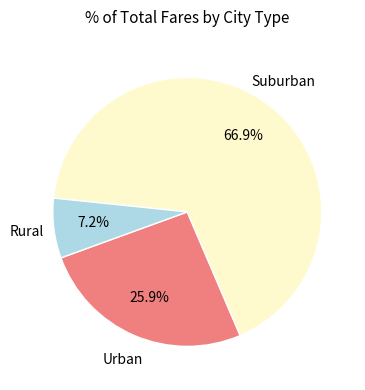

Is the sum of Urban and Suburban greater than half?

Yes